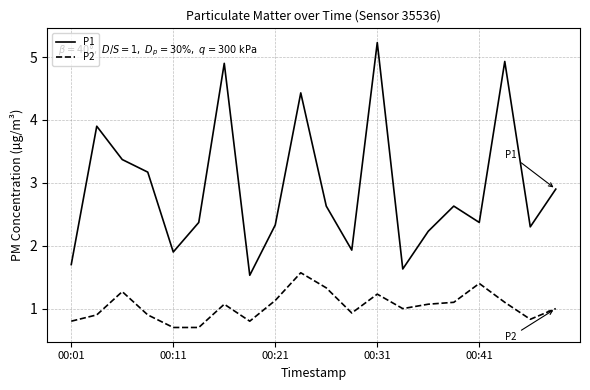

Which series has the largest total across all categories?

P1